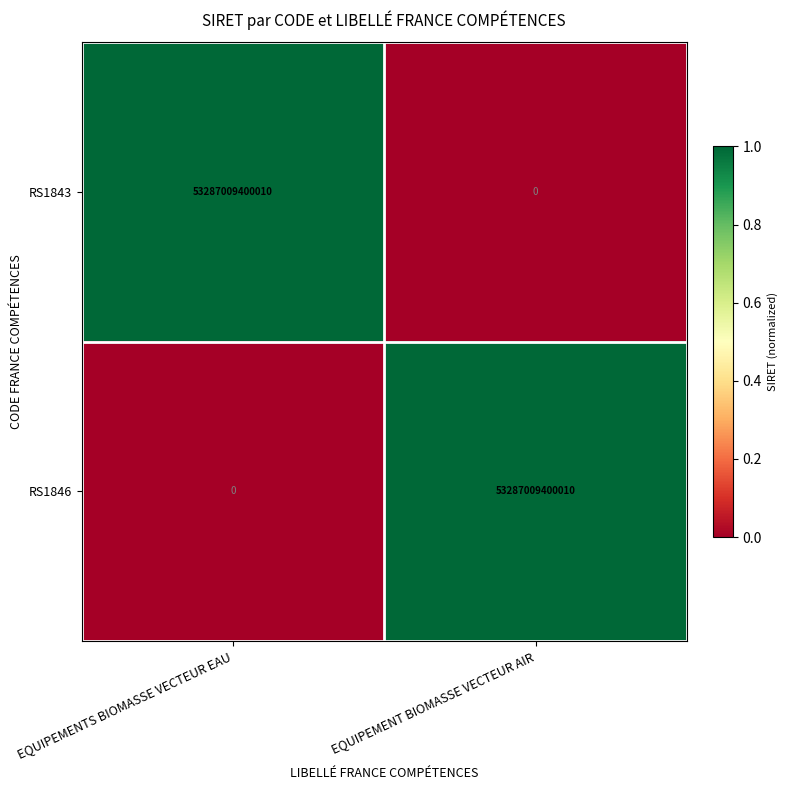

What is the difference between the highest and lowest values at EQUIPEMENT BIOMASSE VECTEUR AIR?

53287009400010